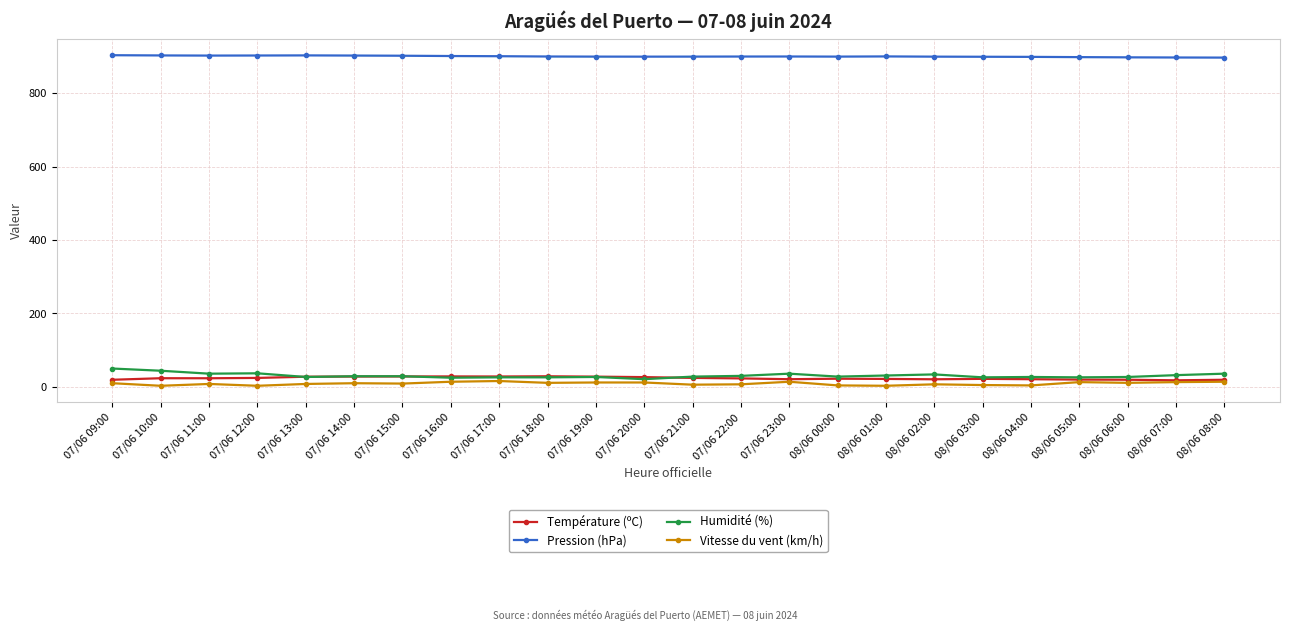

Where does the Humidité (%) series first go above 29?

07/06 09:00